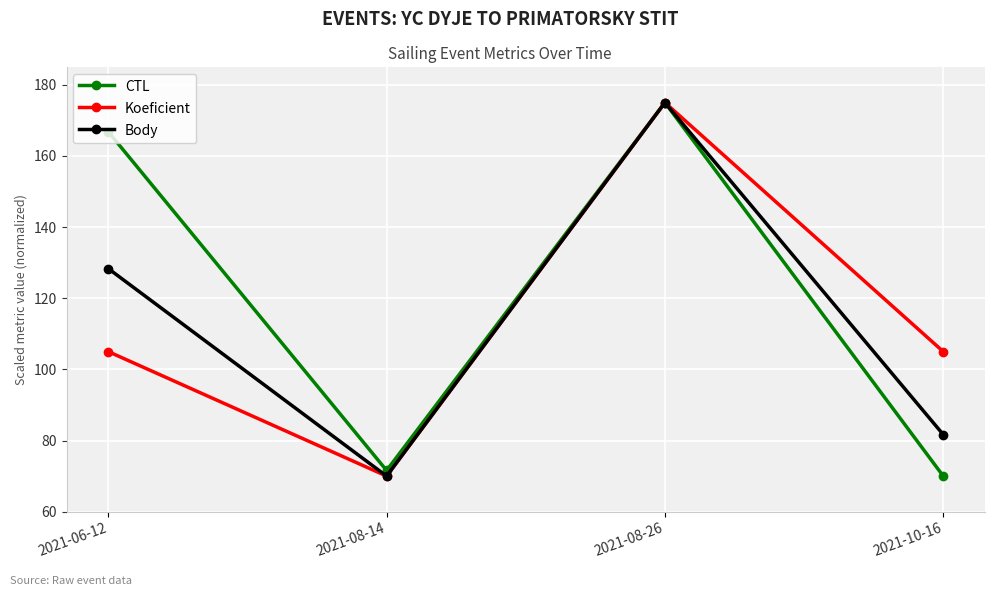

The Koeficient series shows 43.1 at 2021-06-12. True or false?

False